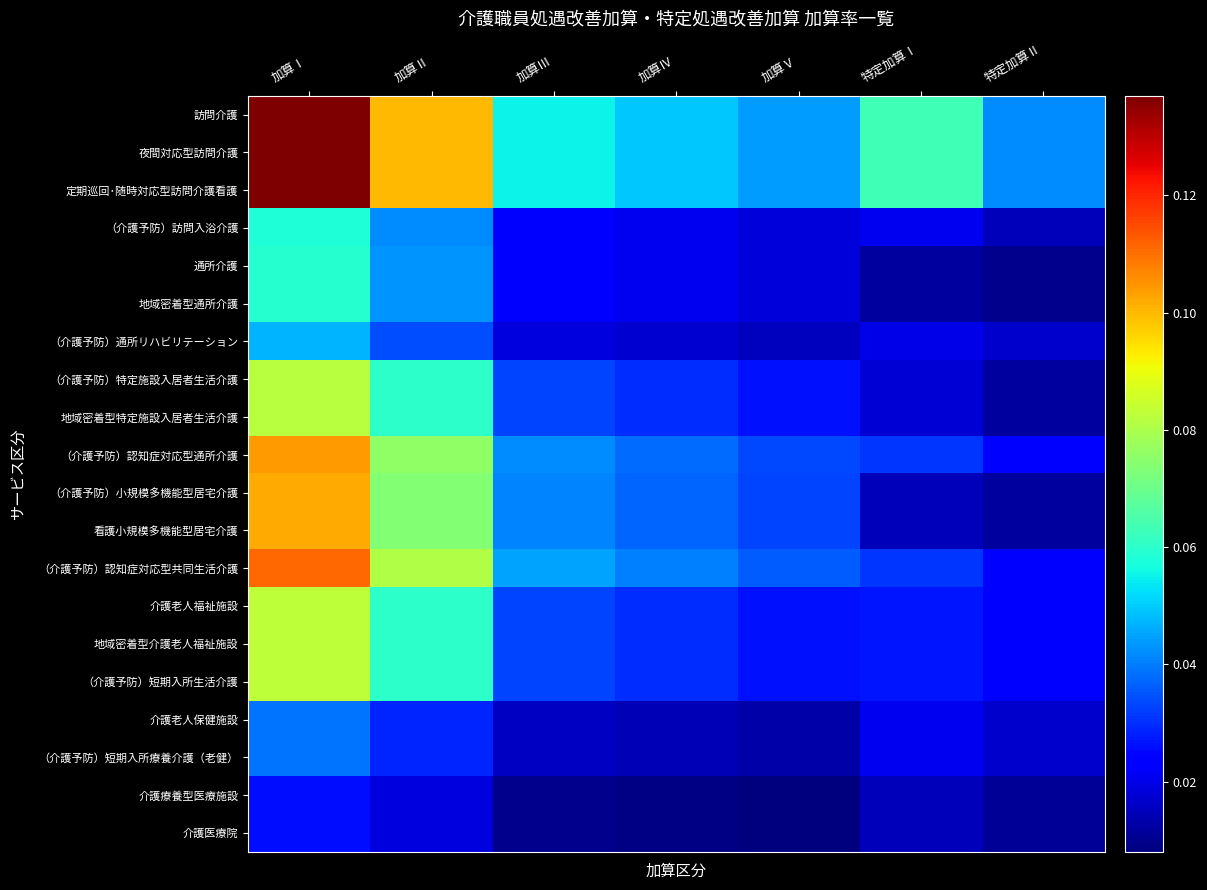

Reading right to left, extract all data points from this chart.

訪問介護: 特定加算Ⅱ=0.0	特定加算Ⅰ=0.1	加算Ⅴ=0.0	加算Ⅳ=0.0	加算Ⅲ=0.1	加算Ⅱ=0.1	加算Ⅰ=0.1
夜間対応型訪問介護: 特定加算Ⅱ=0.0	特定加算Ⅰ=0.1	加算Ⅴ=0.0	加算Ⅳ=0.0	加算Ⅲ=0.1	加算Ⅱ=0.1	加算Ⅰ=0.1
定期巡回･随時対応型訪問介護看護: 特定加算Ⅱ=0.0	特定加算Ⅰ=0.1	加算Ⅴ=0.0	加算Ⅳ=0.0	加算Ⅲ=0.1	加算Ⅱ=0.1	加算Ⅰ=0.1
（介護予防）訪問入浴介護: 特定加算Ⅱ=0.0	特定加算Ⅰ=0.0	加算Ⅴ=0.0	加算Ⅳ=0.0	加算Ⅲ=0.0	加算Ⅱ=0.0	加算Ⅰ=0.1
通所介護: 特定加算Ⅱ=0.0	特定加算Ⅰ=0.0	加算Ⅴ=0.0	加算Ⅳ=0.0	加算Ⅲ=0.0	加算Ⅱ=0.0	加算Ⅰ=0.1
地域密着型通所介護: 特定加算Ⅱ=0.0	特定加算Ⅰ=0.0	加算Ⅴ=0.0	加算Ⅳ=0.0	加算Ⅲ=0.0	加算Ⅱ=0.0	加算Ⅰ=0.1
（介護予防）通所リハビリテーション: 特定加算Ⅱ=0.0	特定加算Ⅰ=0.0	加算Ⅴ=0.0	加算Ⅳ=0.0	加算Ⅲ=0.0	加算Ⅱ=0.0	加算Ⅰ=0.0
（介護予防）特定施設入居者生活介護: 特定加算Ⅱ=0.0	特定加算Ⅰ=0.0	加算Ⅴ=0.0	加算Ⅳ=0.0	加算Ⅲ=0.0	加算Ⅱ=0.1	加算Ⅰ=0.1
地域密着型特定施設入居者生活介護: 特定加算Ⅱ=0.0	特定加算Ⅰ=0.0	加算Ⅴ=0.0	加算Ⅳ=0.0	加算Ⅲ=0.0	加算Ⅱ=0.1	加算Ⅰ=0.1
（介護予防）認知症対応型通所介護: 特定加算Ⅱ=0.0	特定加算Ⅰ=0.0	加算Ⅴ=0.0	加算Ⅳ=0.0	加算Ⅲ=0.0	加算Ⅱ=0.1	加算Ⅰ=0.1
（介護予防）小規模多機能型居宅介護: 特定加算Ⅱ=0.0	特定加算Ⅰ=0.0	加算Ⅴ=0.0	加算Ⅳ=0.0	加算Ⅲ=0.0	加算Ⅱ=0.1	加算Ⅰ=0.1
看護小規模多機能型居宅介護: 特定加算Ⅱ=0.0	特定加算Ⅰ=0.0	加算Ⅴ=0.0	加算Ⅳ=0.0	加算Ⅲ=0.0	加算Ⅱ=0.1	加算Ⅰ=0.1
（介護予防）認知症対応型共同生活介護: 特定加算Ⅱ=0.0	特定加算Ⅰ=0.0	加算Ⅴ=0.0	加算Ⅳ=0.0	加算Ⅲ=0.0	加算Ⅱ=0.1	加算Ⅰ=0.1
介護老人福祉施設: 特定加算Ⅱ=0.0	特定加算Ⅰ=0.0	加算Ⅴ=0.0	加算Ⅳ=0.0	加算Ⅲ=0.0	加算Ⅱ=0.1	加算Ⅰ=0.1
地域密着型介護老人福祉施設: 特定加算Ⅱ=0.0	特定加算Ⅰ=0.0	加算Ⅴ=0.0	加算Ⅳ=0.0	加算Ⅲ=0.0	加算Ⅱ=0.1	加算Ⅰ=0.1
（介護予防）短期入所生活介護: 特定加算Ⅱ=0.0	特定加算Ⅰ=0.0	加算Ⅴ=0.0	加算Ⅳ=0.0	加算Ⅲ=0.0	加算Ⅱ=0.1	加算Ⅰ=0.1
介護老人保健施設: 特定加算Ⅱ=0.0	特定加算Ⅰ=0.0	加算Ⅴ=0.0	加算Ⅳ=0.0	加算Ⅲ=0.0	加算Ⅱ=0.0	加算Ⅰ=0.0
（介護予防）短期入所療養介護（老健）: 特定加算Ⅱ=0.0	特定加算Ⅰ=0.0	加算Ⅴ=0.0	加算Ⅳ=0.0	加算Ⅲ=0.0	加算Ⅱ=0.0	加算Ⅰ=0.0
介護療養型医療施設: 特定加算Ⅱ=0.0	特定加算Ⅰ=0.0	加算Ⅴ=0.0	加算Ⅳ=0.0	加算Ⅲ=0.0	加算Ⅱ=0.0	加算Ⅰ=0.0
介護医療院: 特定加算Ⅱ=0.0	特定加算Ⅰ=0.0	加算Ⅴ=0.0	加算Ⅳ=0.0	加算Ⅲ=0.0	加算Ⅱ=0.0	加算Ⅰ=0.0